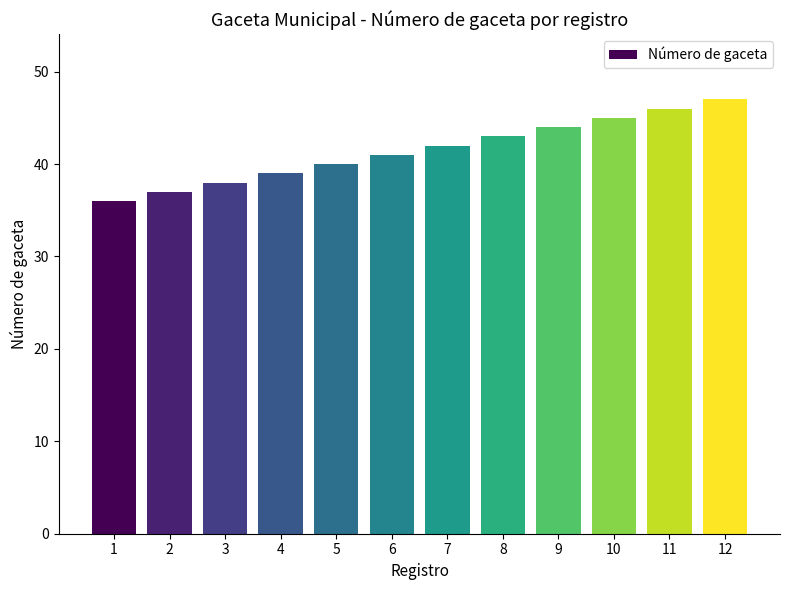

True or false: the data shows 46 at 11.

True